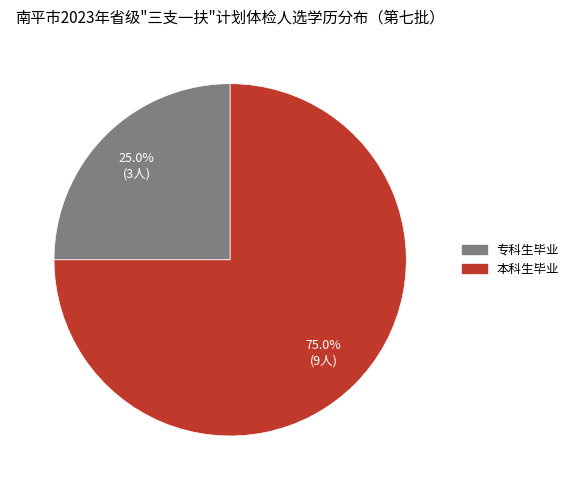

To the nearest percent, what is the average slice percentage?

50%